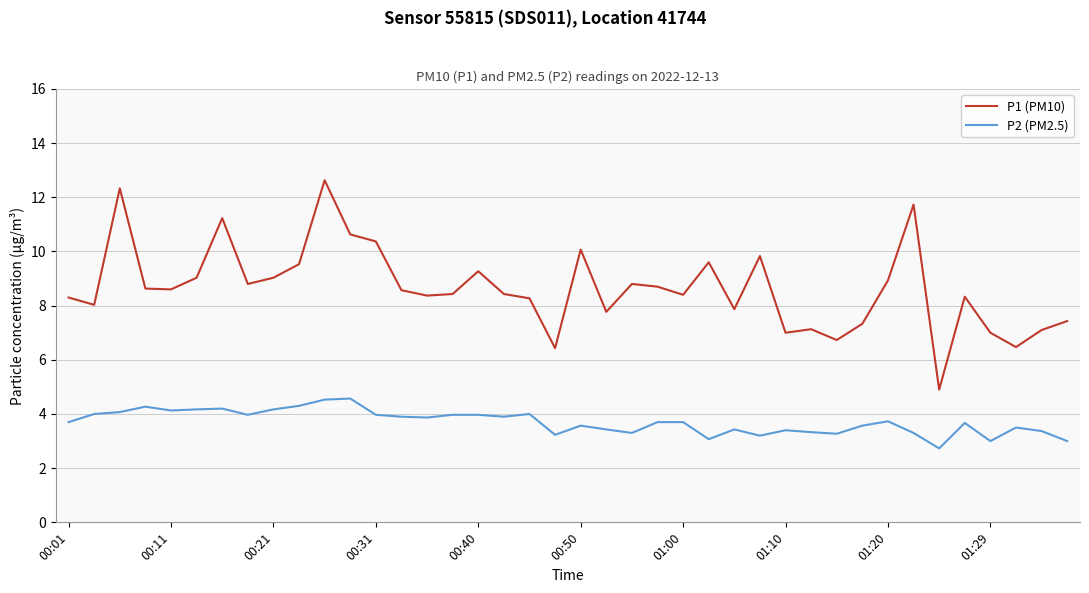

True or false: P2 (PM2.5) and P1 (PM10) cross at least once.

False